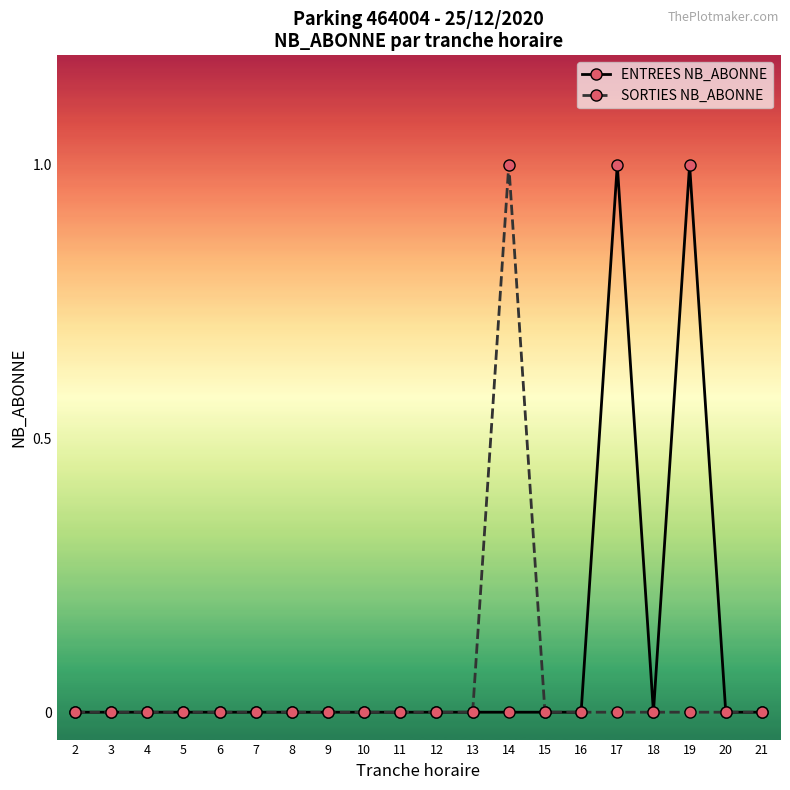

Reading right to left, what are all the values shown in this chart?

ENTREES NB_ABONNE: 21=0	20=0	19=1	18=0	17=1	16=0	15=0	14=0	13=0	12=0	11=0	10=0	9=0	8=0	7=0	6=0	5=0	4=0	3=0	2=0
SORTIES NB_ABONNE: 21=0	20=0	19=0	18=0	17=0	16=0	15=0	14=1	13=0	12=0	11=0	10=0	9=0	8=0	7=0	6=0	5=0	4=0	3=0	2=0